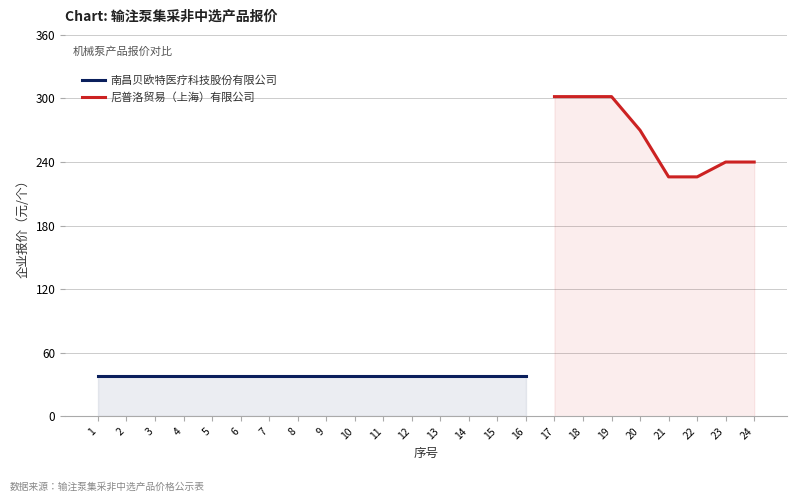

The 尼普洛贸易（上海）有限公司 series shows 270.0 at 20. True or false?

True